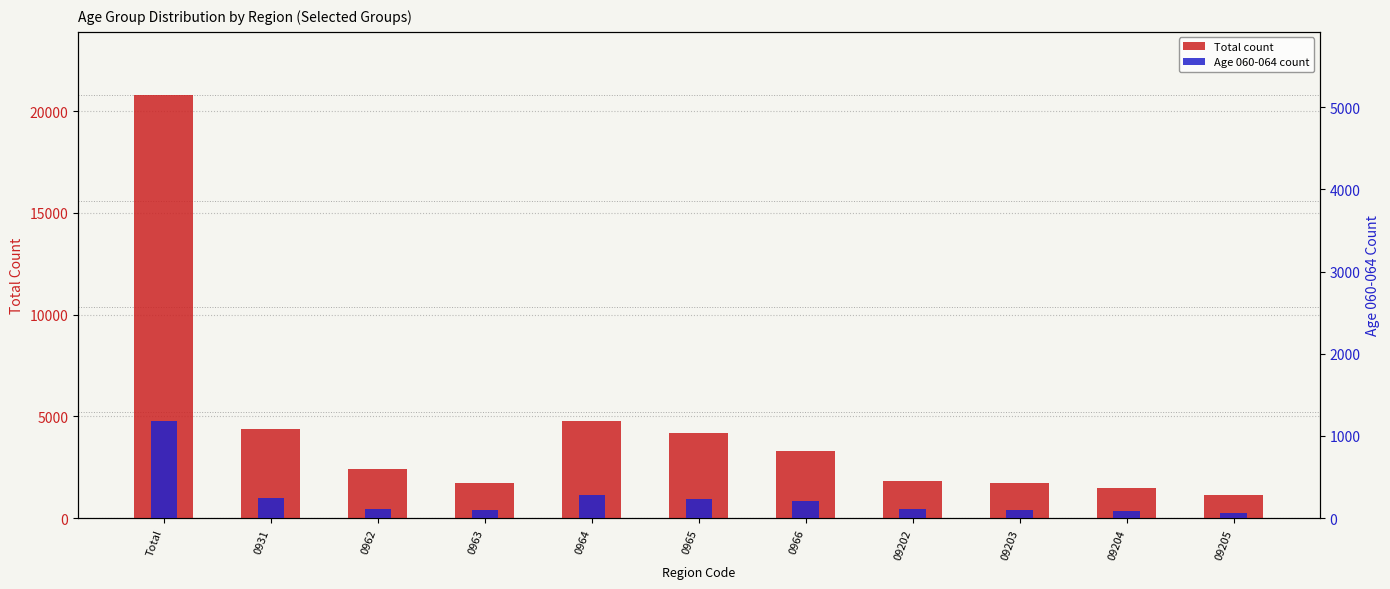

True or false: Total count has a value of 1730 at 09203.

True